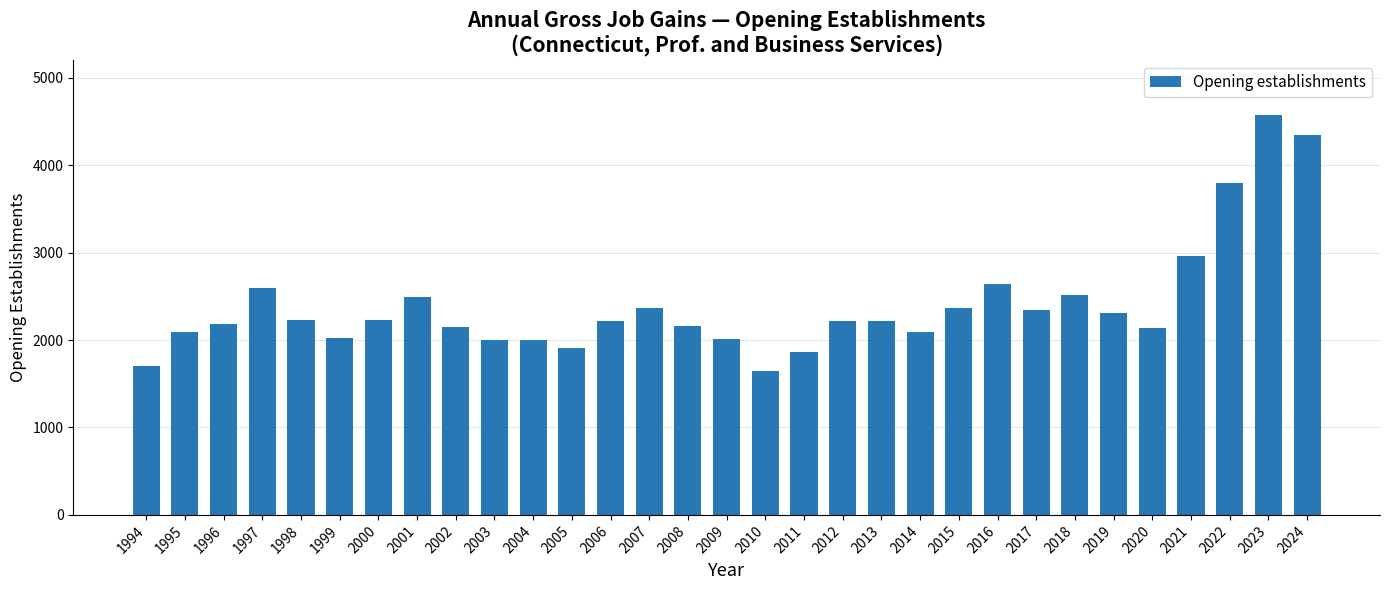

What is the average value?

2399